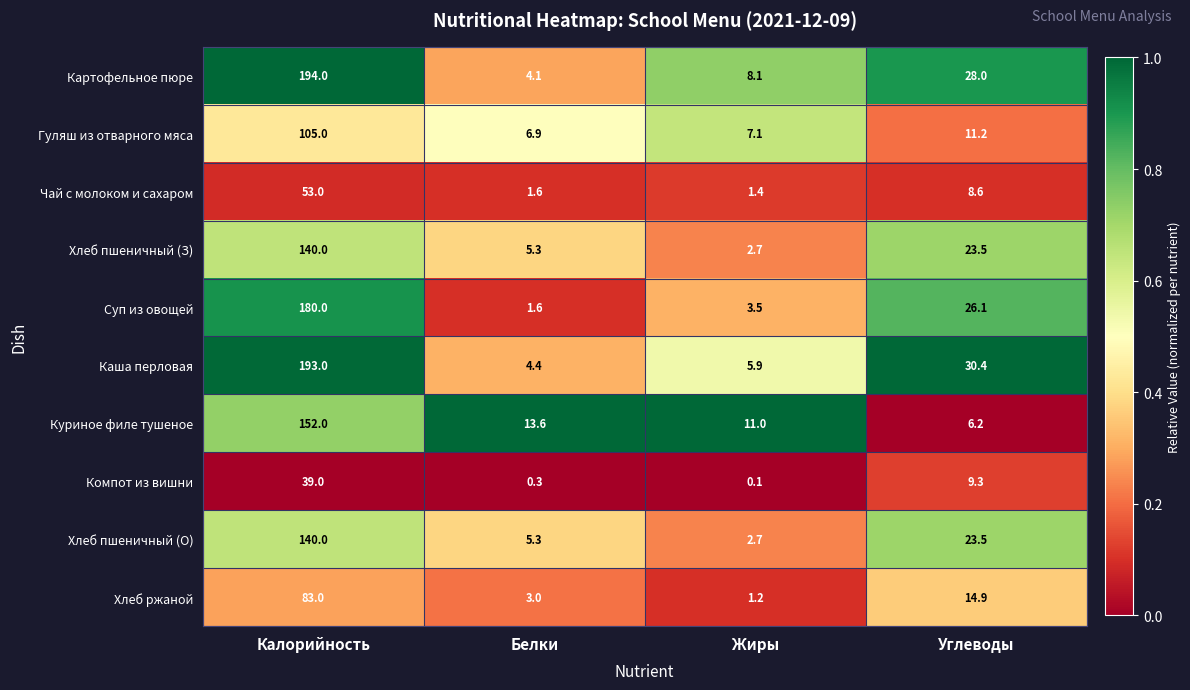

Which category has the lowest value in the Гуляш из отварного мяса series?

Белки